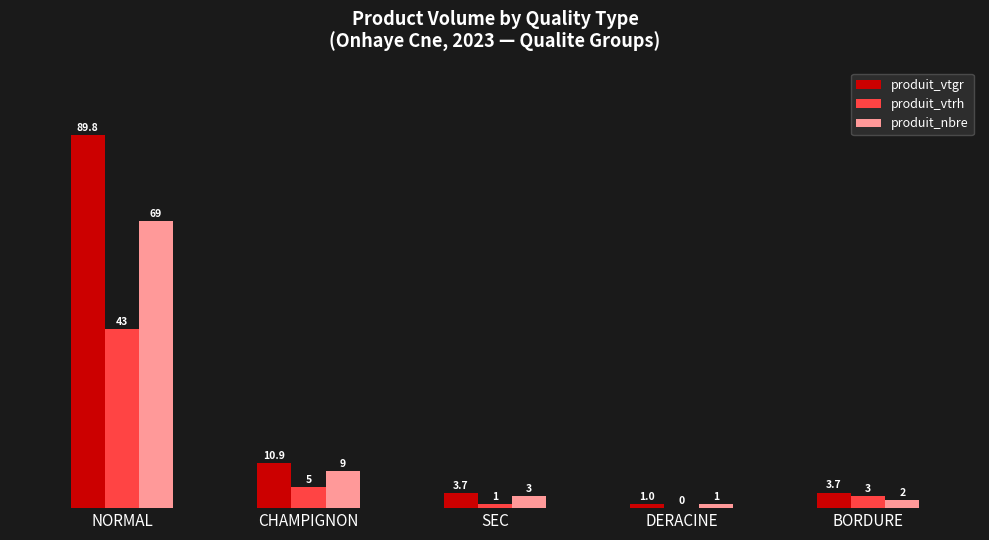

Which series changed the most between DERACINE and BORDURE?

produit_vtrh